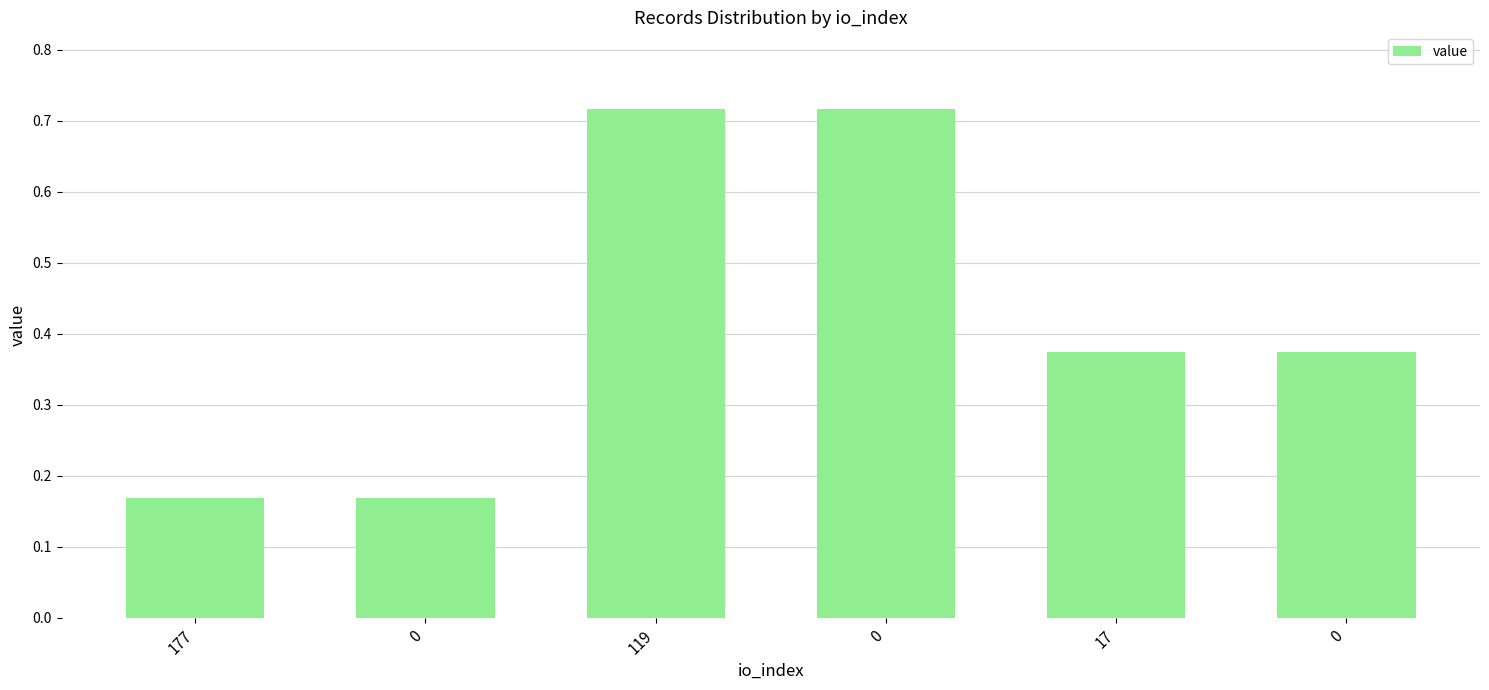

Count the number of categories in the chart.

6